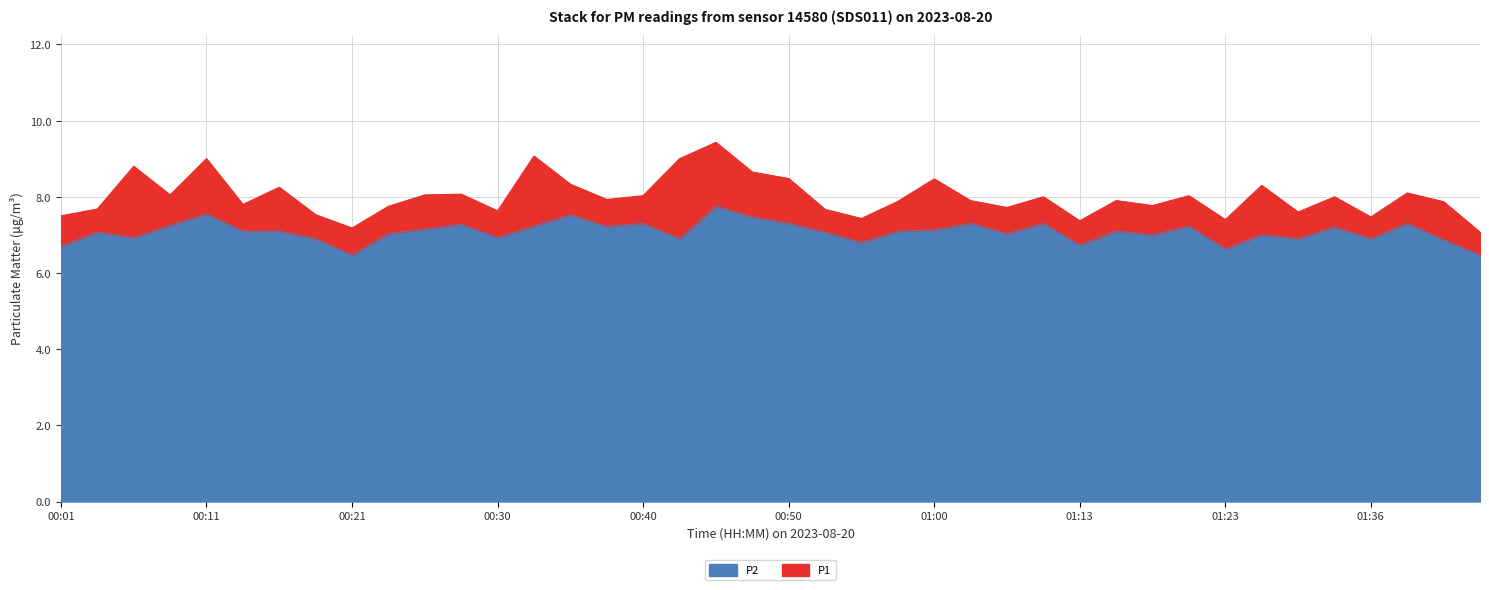

What are all the series names shown in the legend?

P2, P1